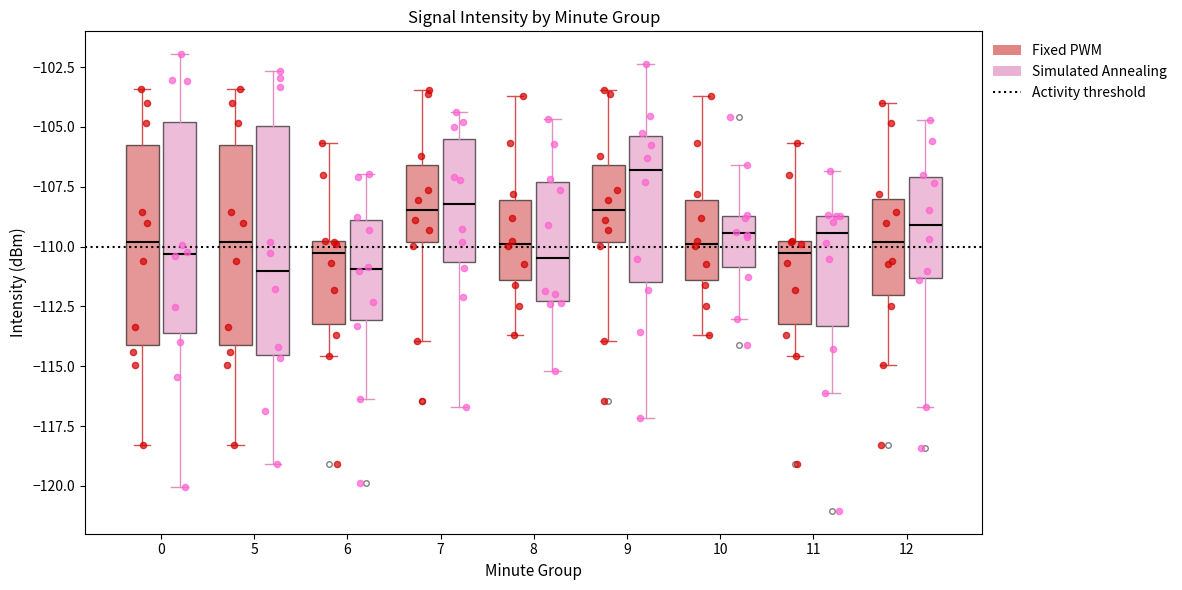

Where does the upper whisker of the box for 8 (Fixed PWM) end on the y-axis? The values are not printed on the chart, so give them approximately, as read against the axis.

-103.5